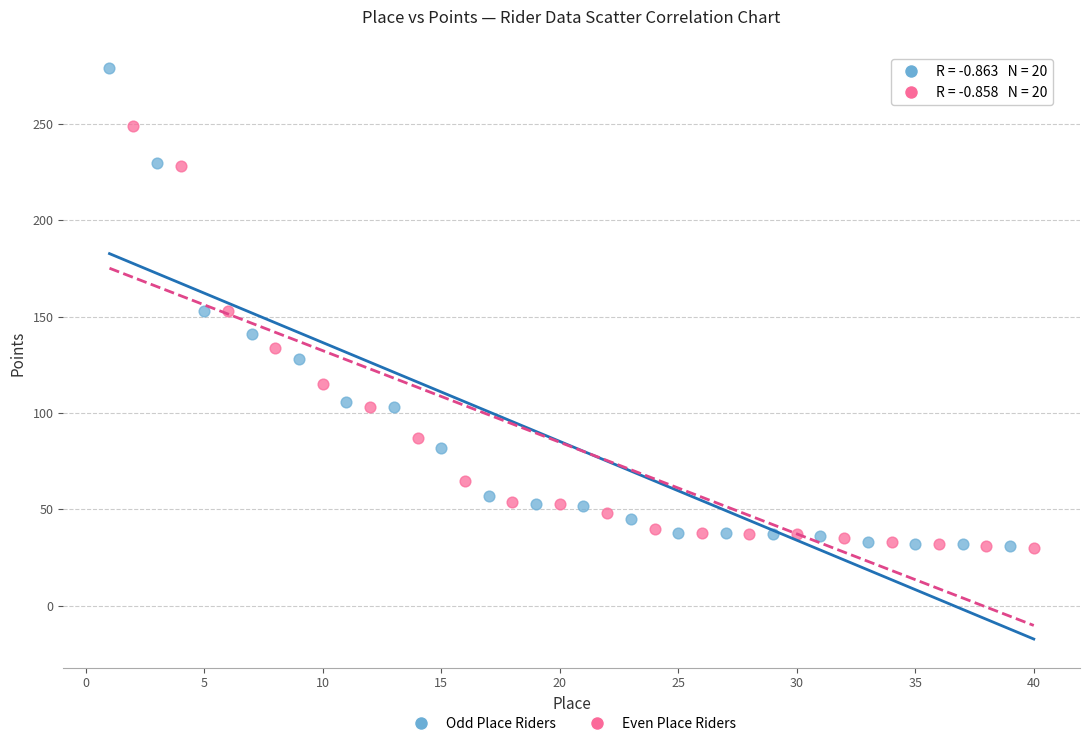

Which series reaches the maximum Y coordinate?

Odd Place Riders